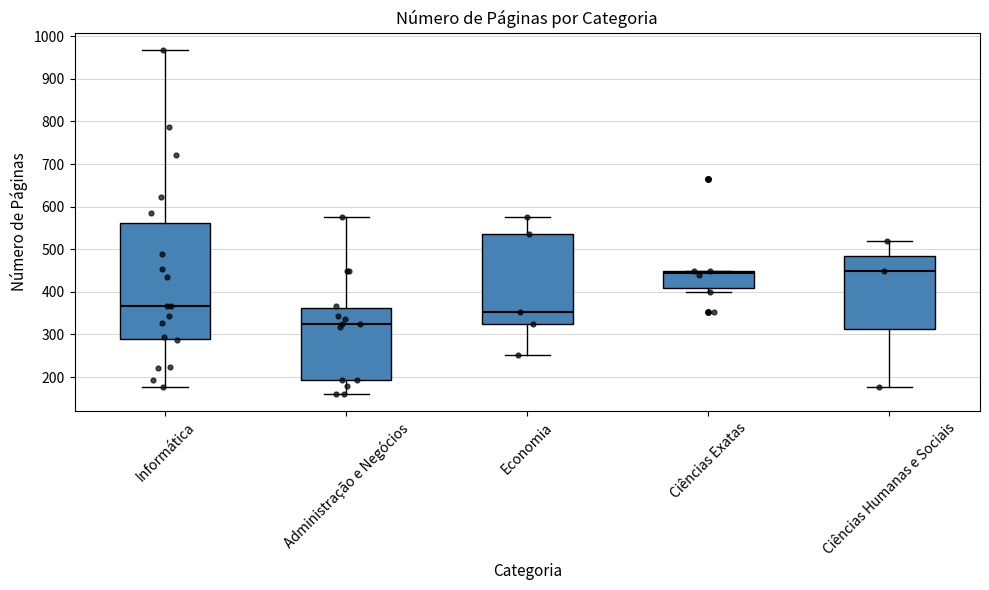

Which box is the tallest, from its lower edge to its upper edge?

Informática